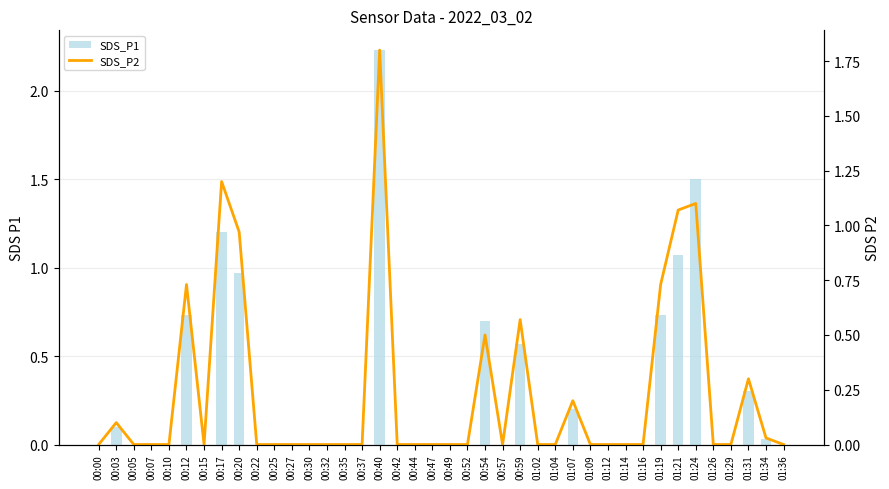

At which label does SDS_P2 reach its peak?

00:40